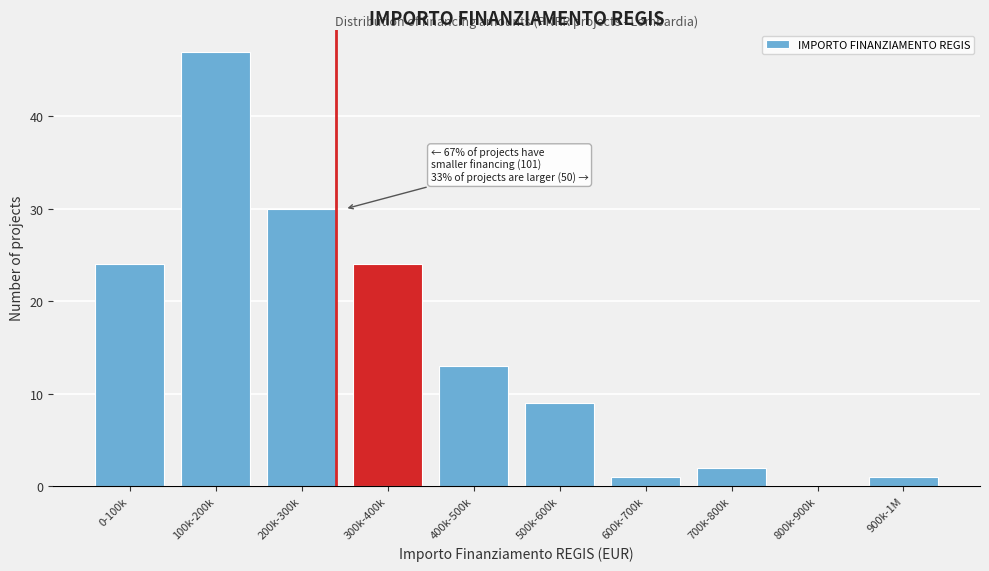

Reading left to right, what are all the values shown in this chart?

0-100k=24	100k-200k=47	200k-300k=30	300k-400k=24	400k-500k=13	500k-600k=9	600k-700k=1	700k-800k=2	800k-900k=0	900k-1M=1